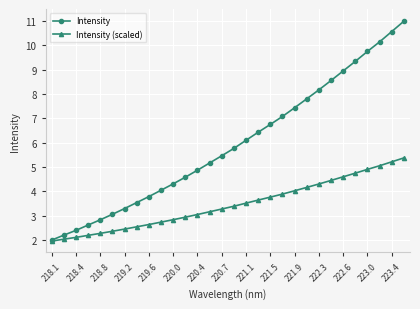

At how many categories does at least one series exceed 6?

14